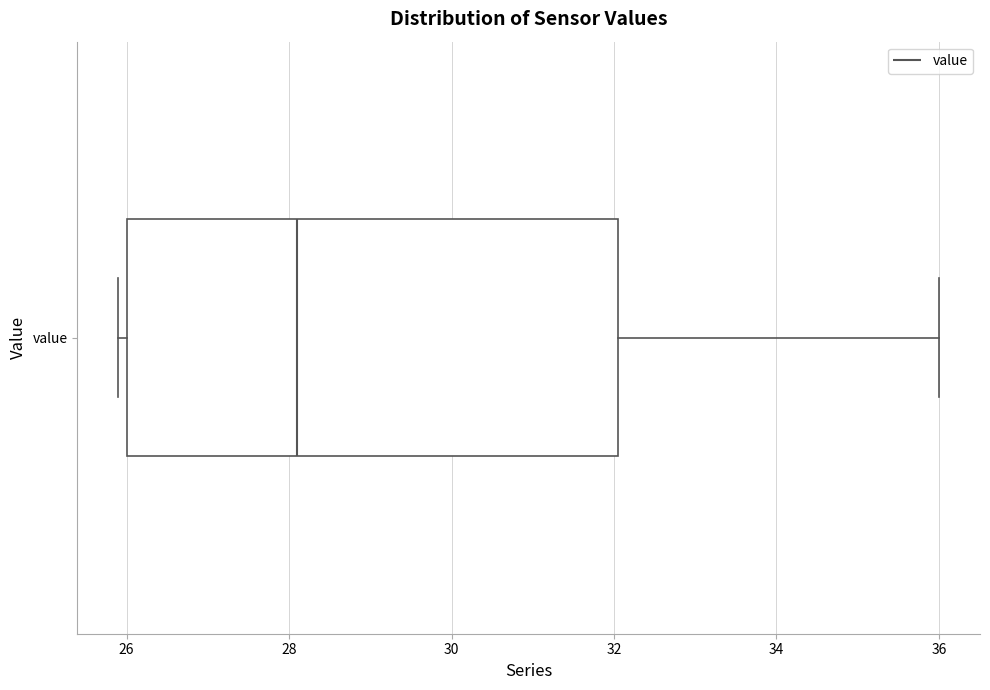

Read this box plot against the x-axis: the position of the median line, the range covered by the box, and the ends of both whiskers. The values are not printed on the chart, so give them approximately, as read against the axis.

median 28.2, box 26.0 to 32.0, whiskers 26.0 (just left of the box's left edge) to 36.0